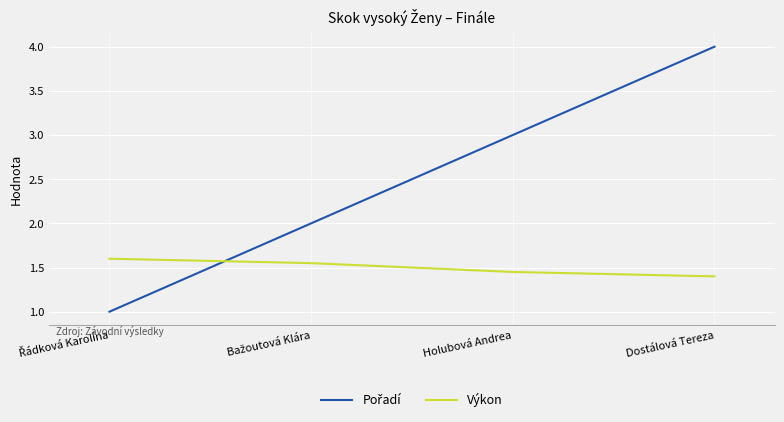

What is the sum of all Výkon values?

6.0